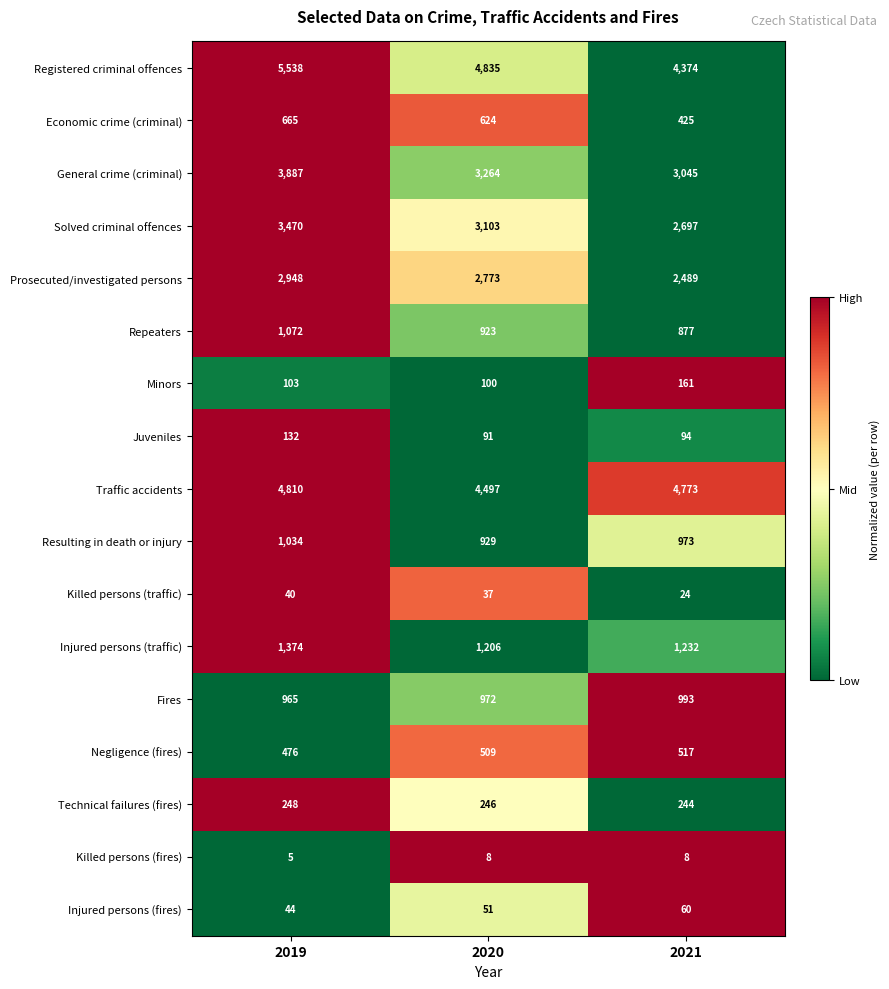

What is the spread (max minus min) of values at 2020?

4827